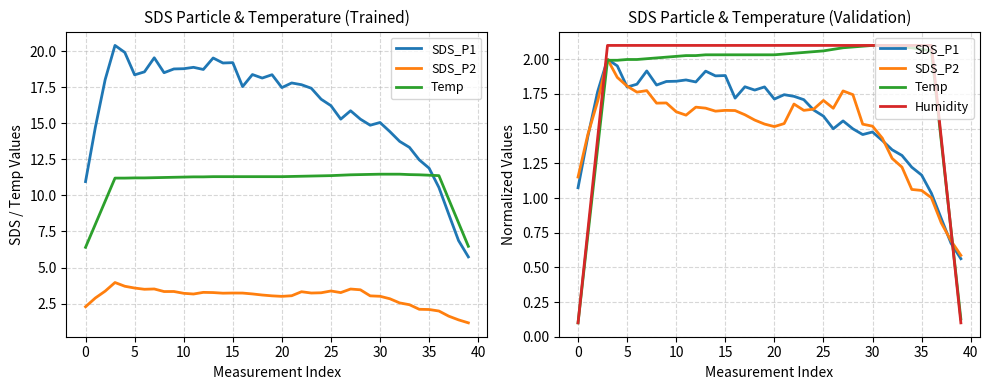

The SDS_P1 series shows 0.8 at 25. True or false?

False